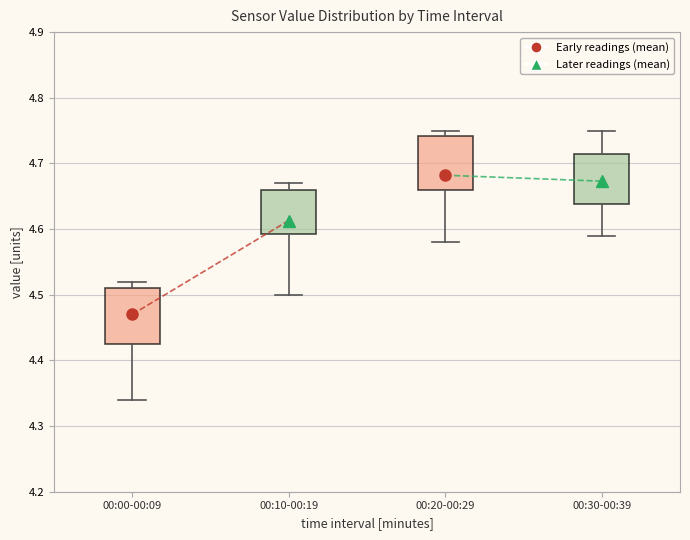

Which box has the lowest median line?

00:00-00:09